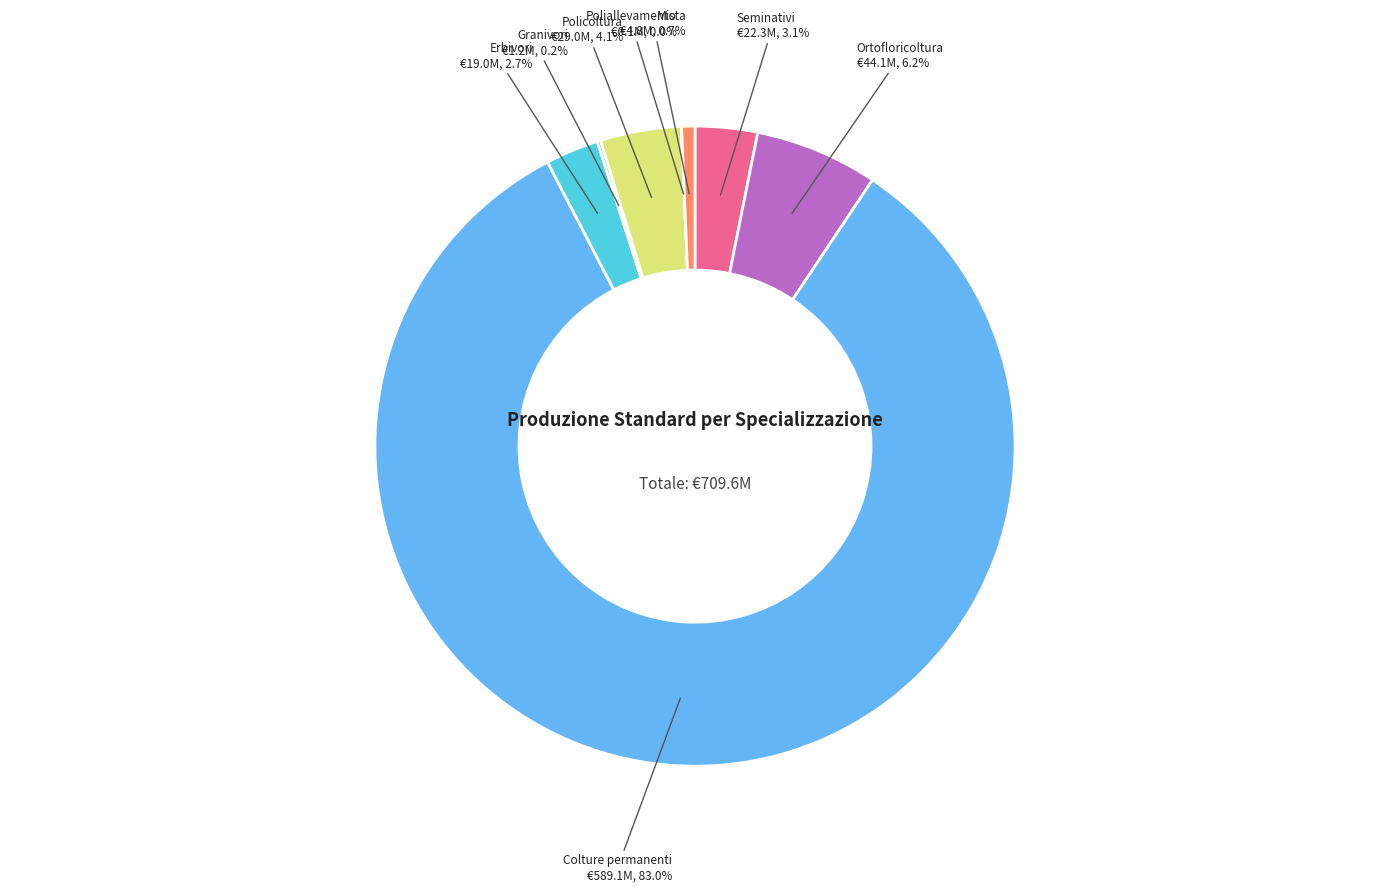

Does any single category account for the majority?

Yes